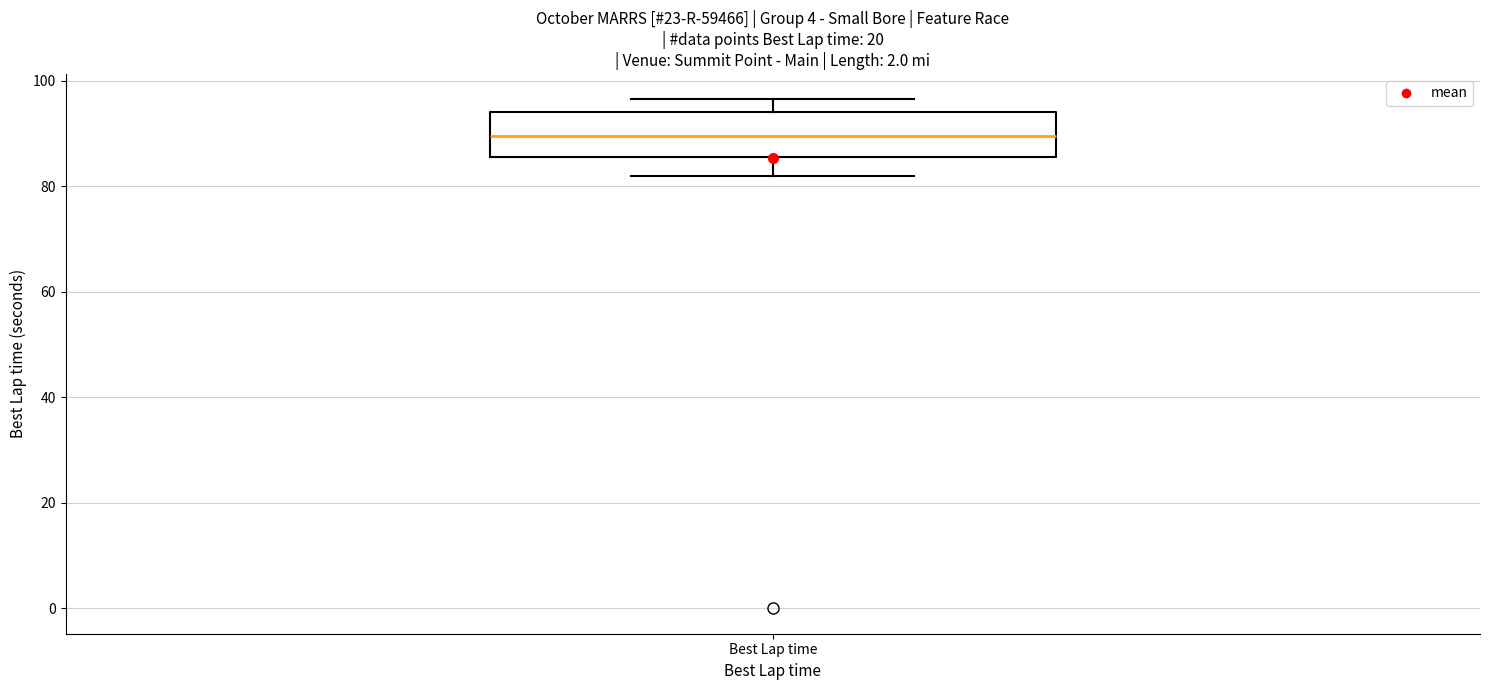

Transcribe this box plot: give where the median line is, the range the box spans, and where the two whiskers end, as read against the y-axis. The values are not printed on the chart, so give them approximately, as read against the axis.

median 90, box 86 to 94, whiskers 82 to 96